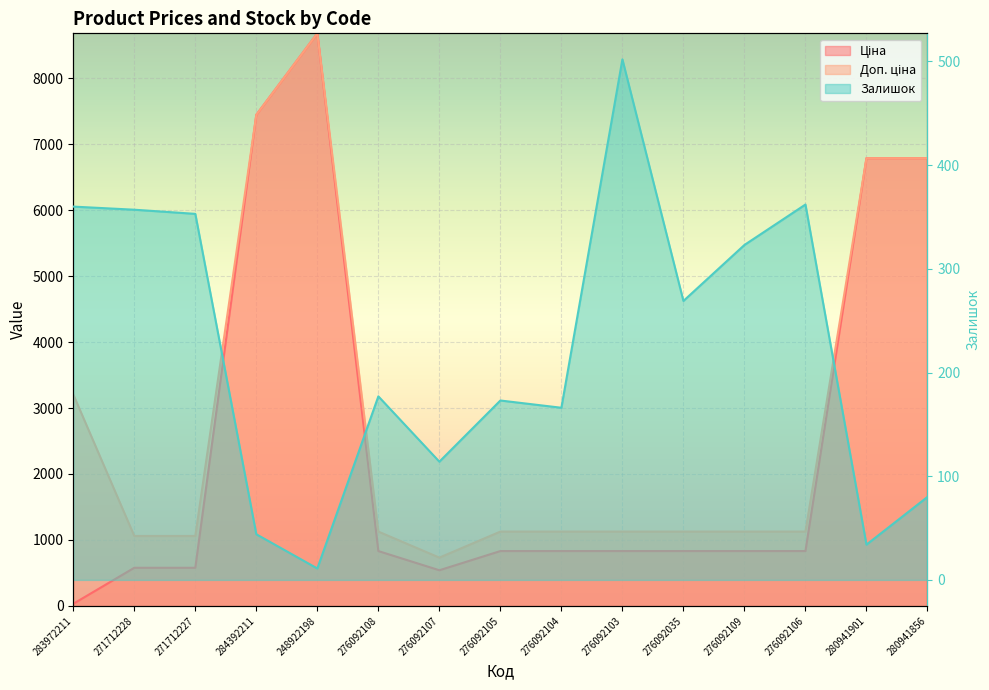

List the series in order of their overall mean, highest first.

Доп. ціна, Ціна, Залишок